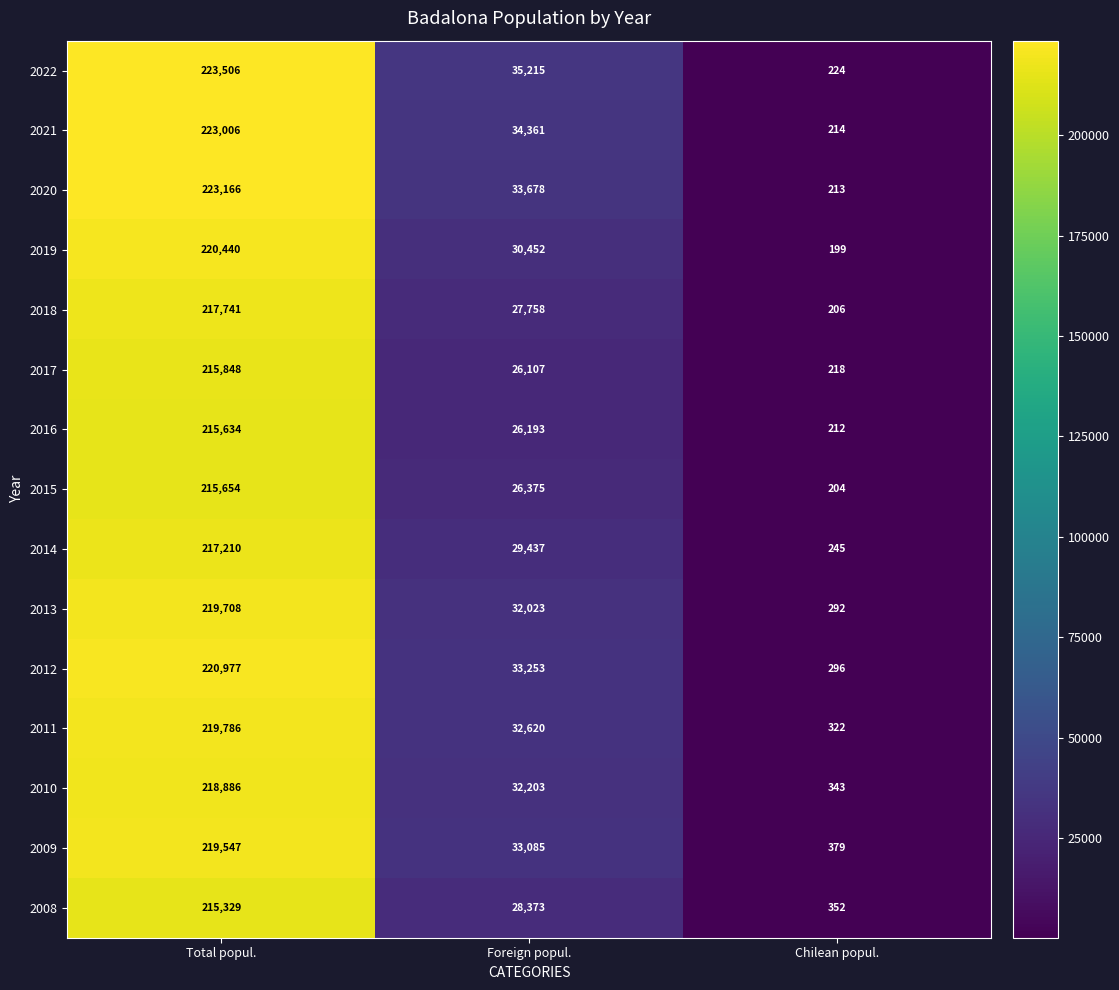

What is the average value of the 2022 series?

86315